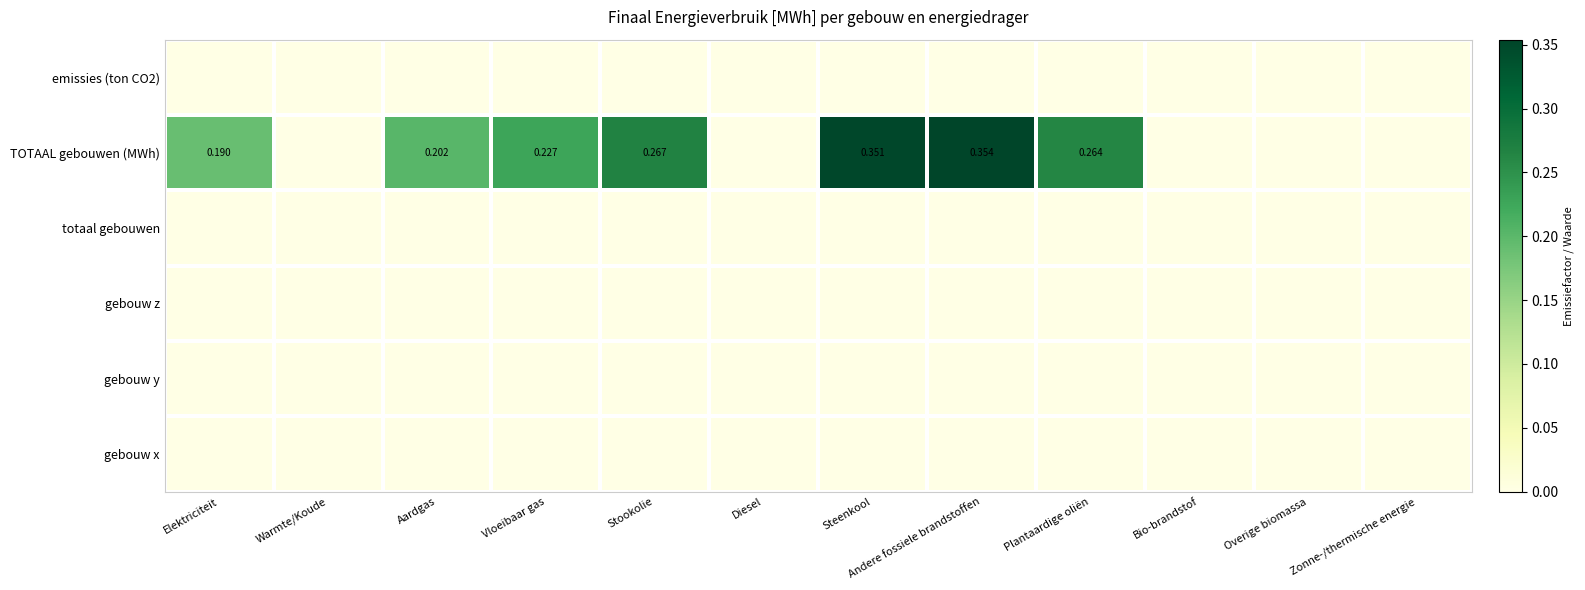

Is the value of totaal gebouwen at Vloeibaar gas greater than the value of gebouw z at Plantaardige oliën?

No